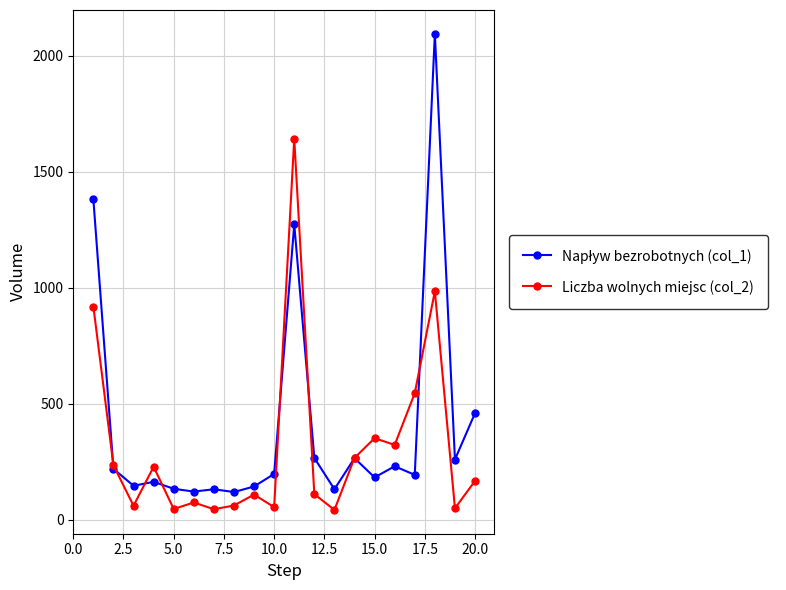

What is the value of the Liczba wolnych miejsc (col_2) point at the 18th from the left?

985